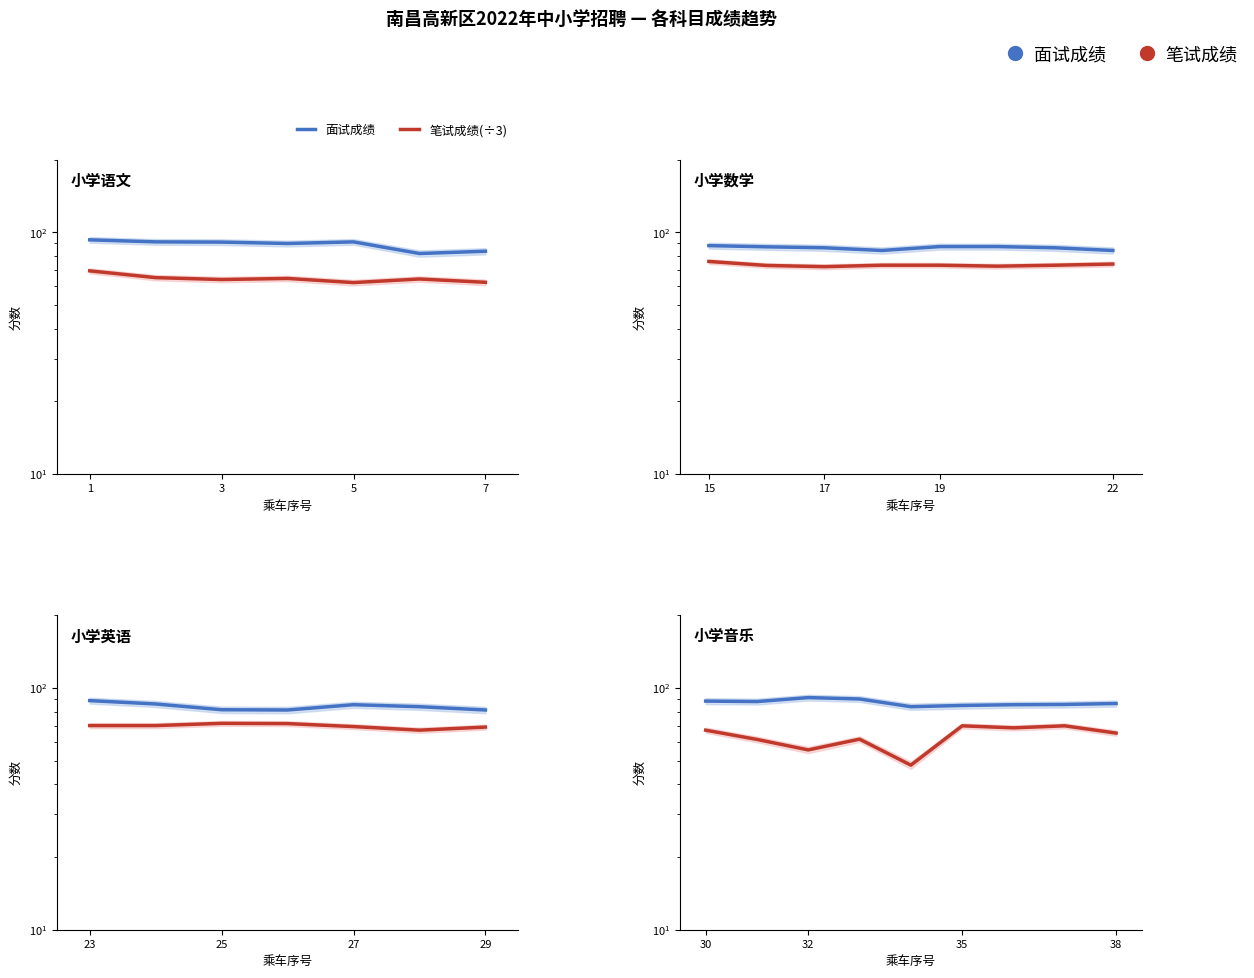

Is this an area chart (filled region under the line)?

No